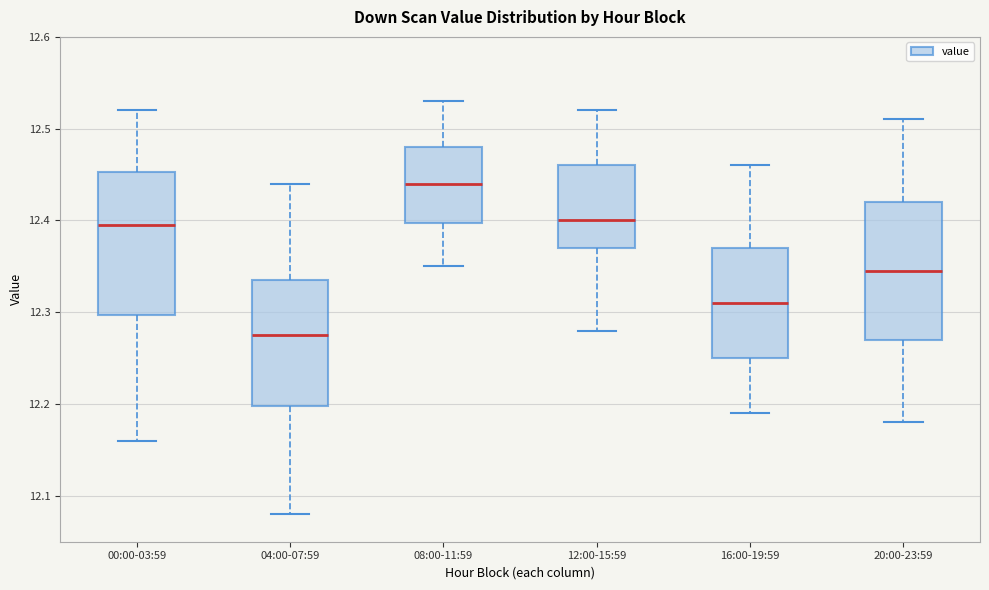

Which box has the highest median line?

08:00-11:59